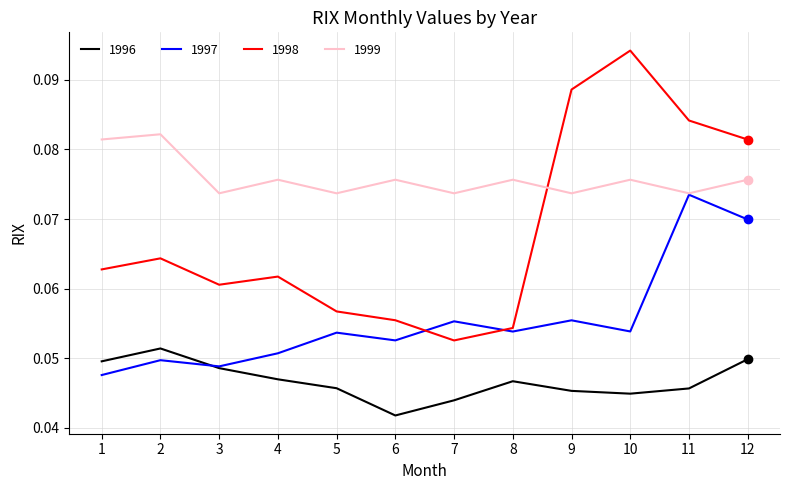

At which label is 1996 closest to 0?

6